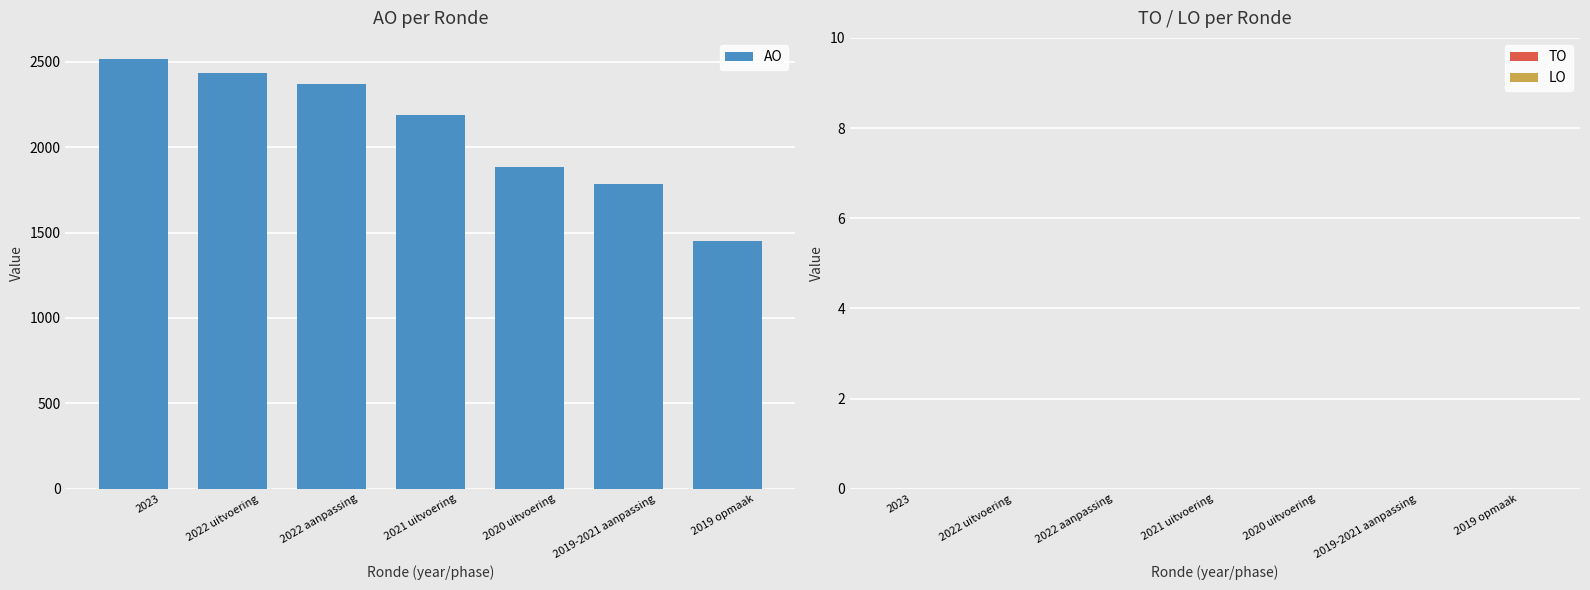

The chart shows a value of 499 at 2019-2021 aanpassing. True or false?

False